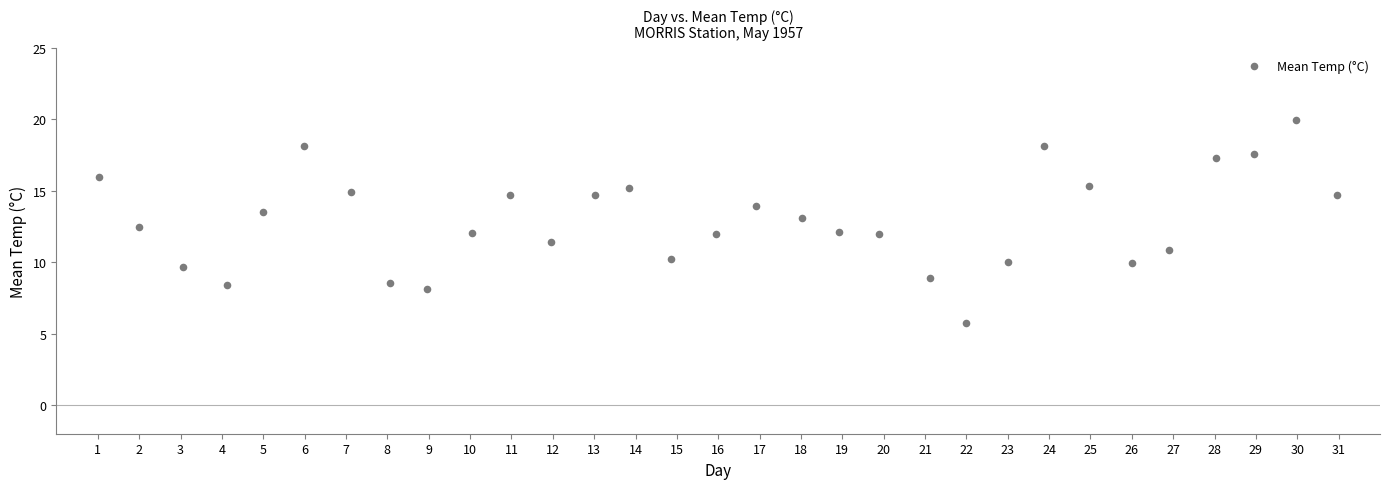

What is the range of X values (max minus min)?

29.9